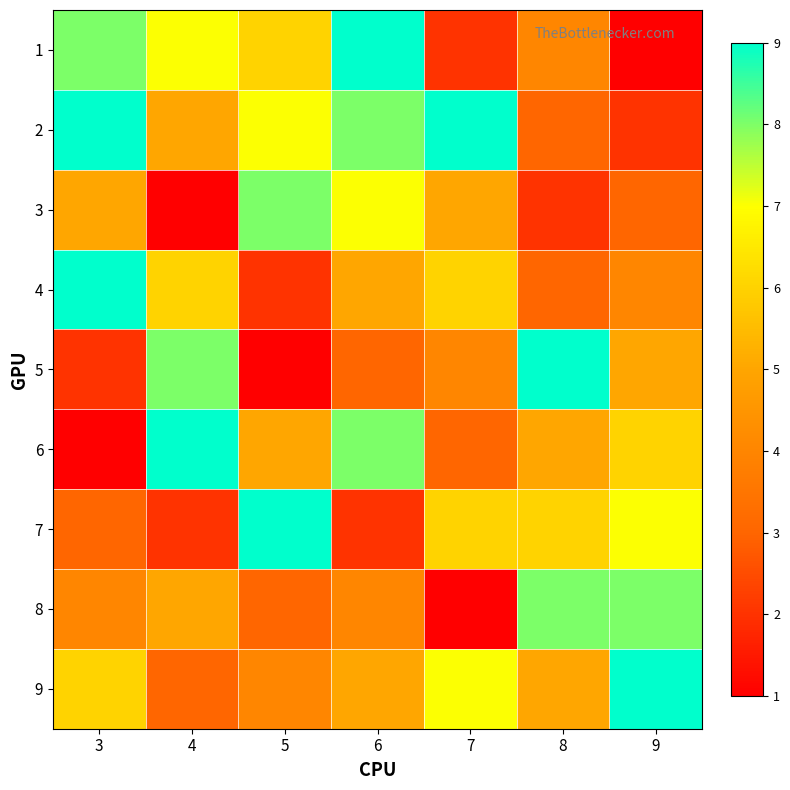

Which series has the largest total across all categories?

2